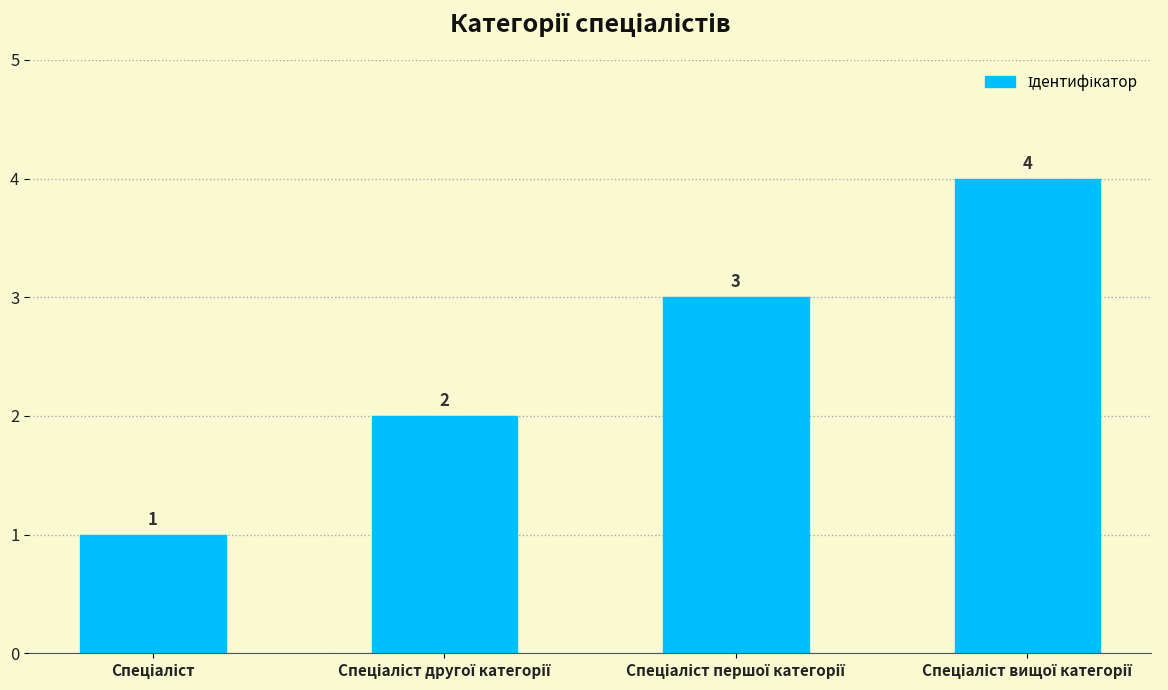

What is the sum of all values?

10